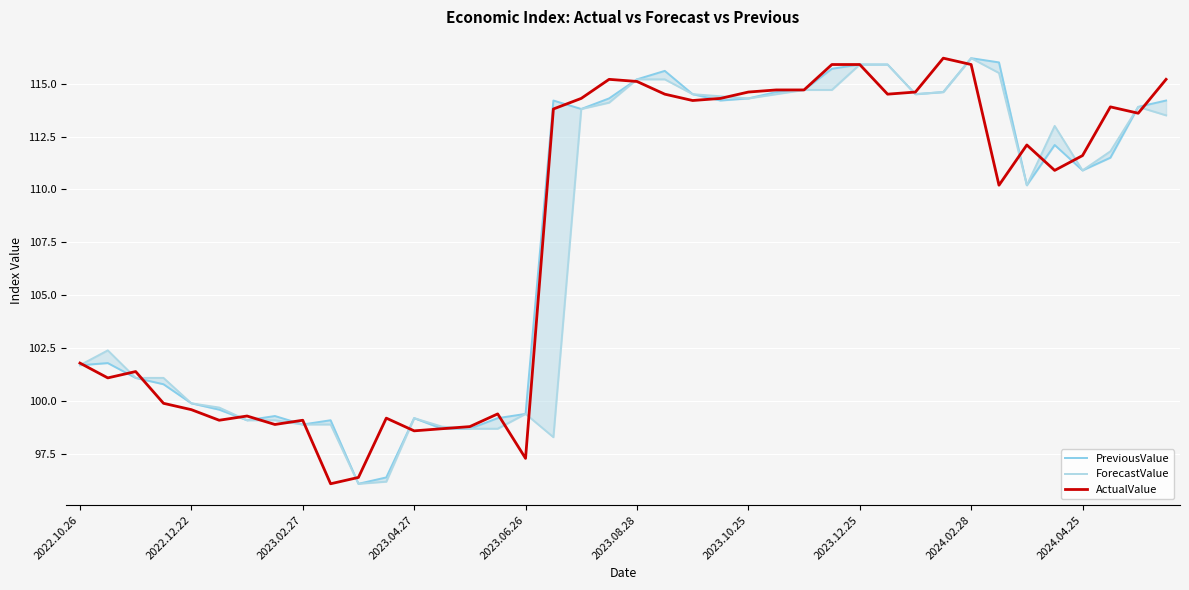

How many data points in PreviousValue are above 112?

20